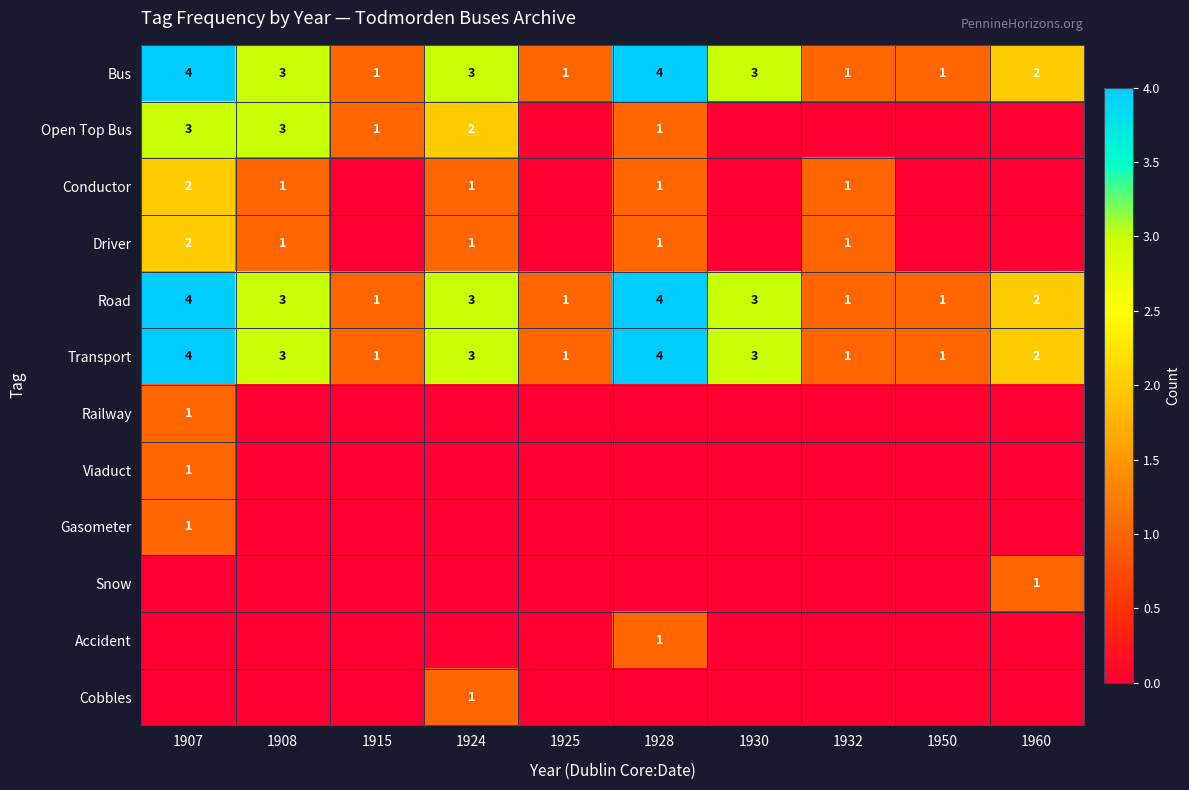

The value of Viaduct at 1907 is 1. True or false?

True